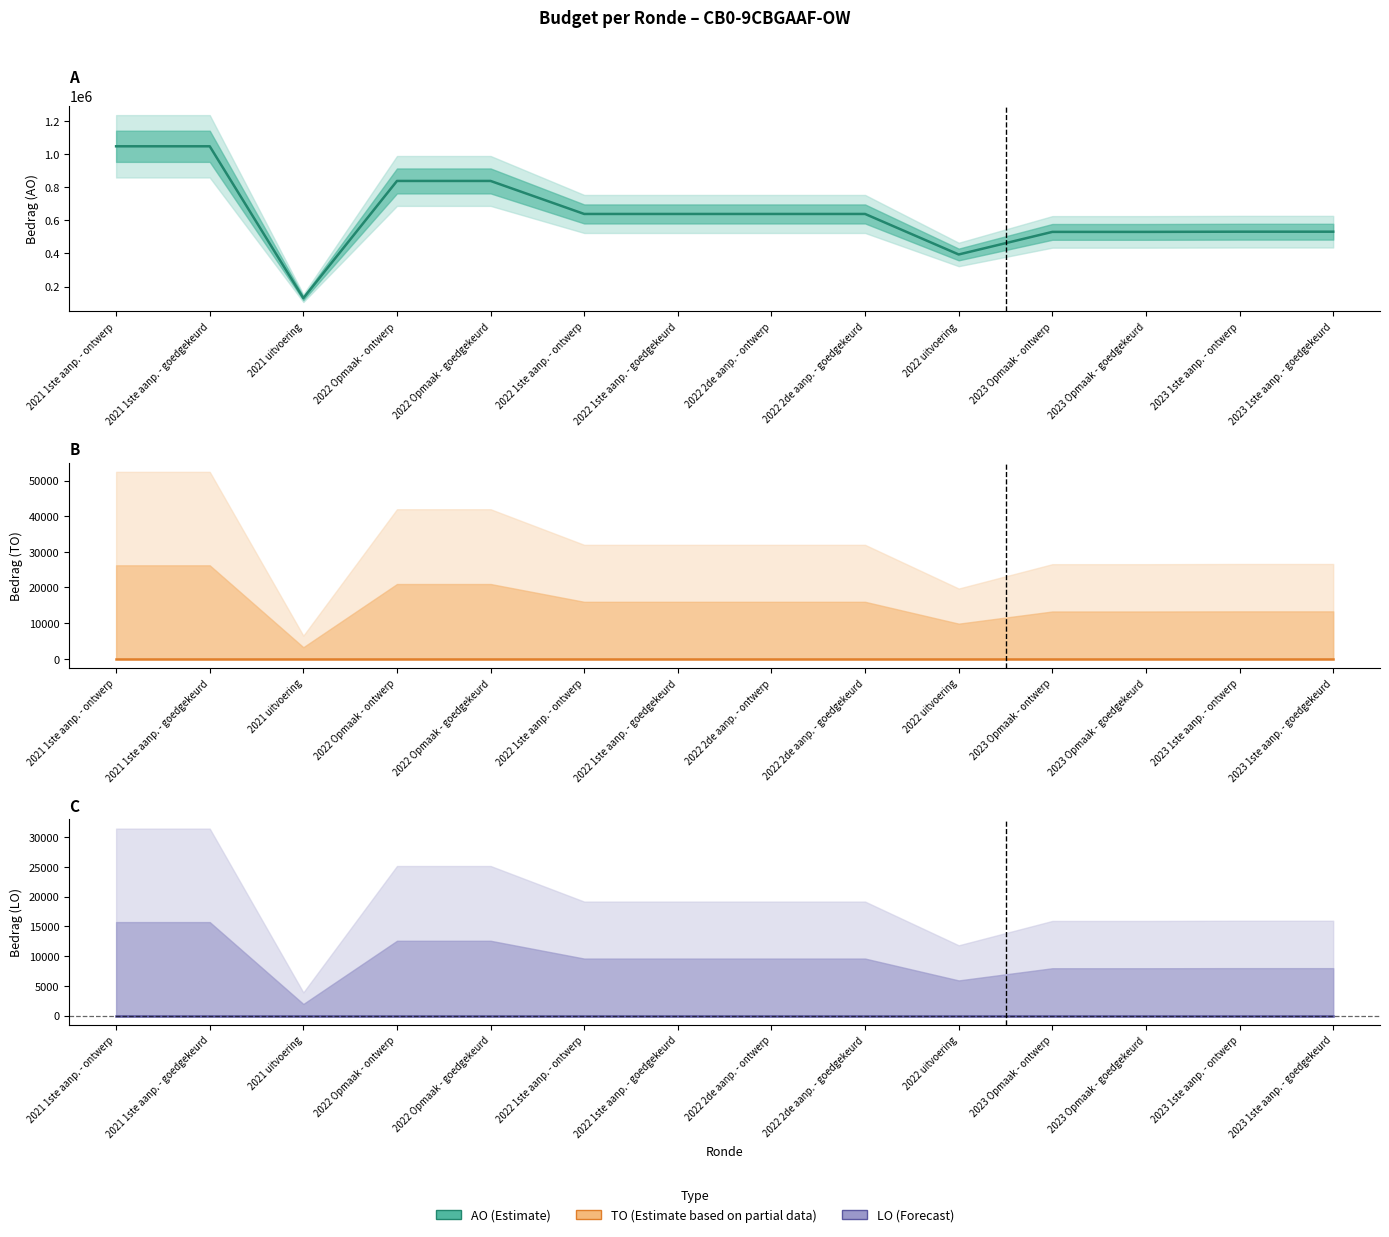

What is the label of the 14th point from the left?

2023 1ste aanp. - goedgekeurd